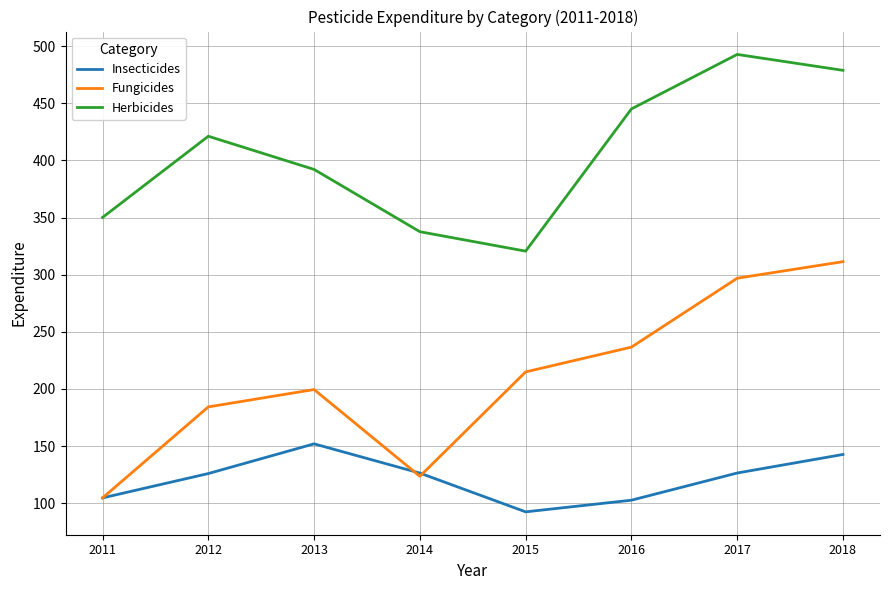

The Fungicides series shows 220.4 at 2014. True or false?

False